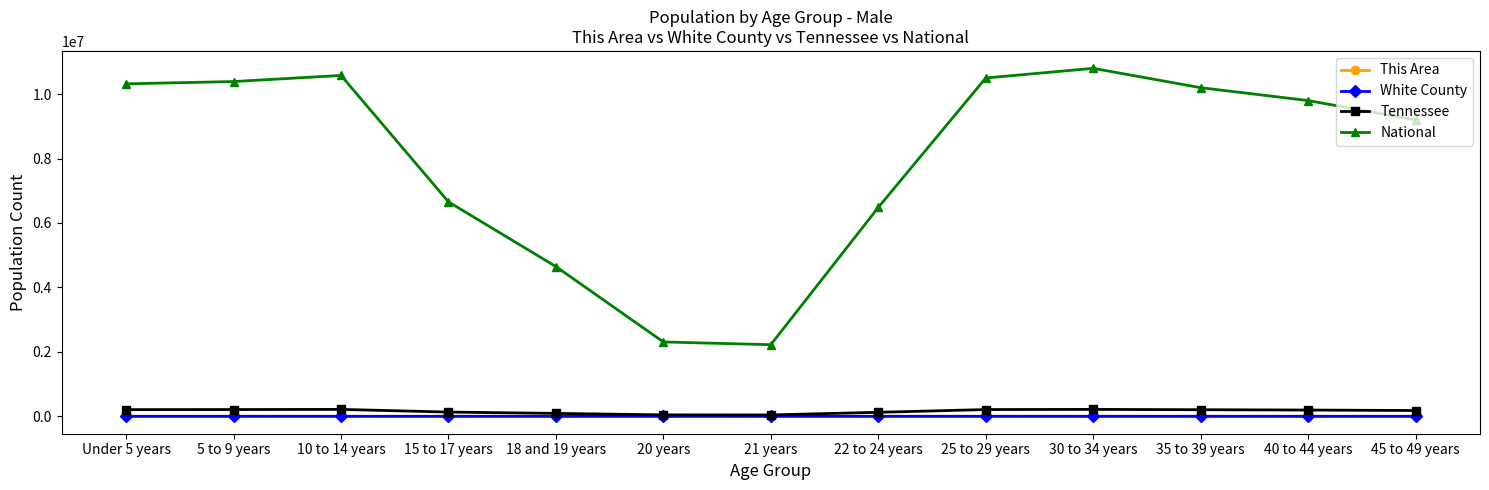

Does the chart have visible grid lines?

No